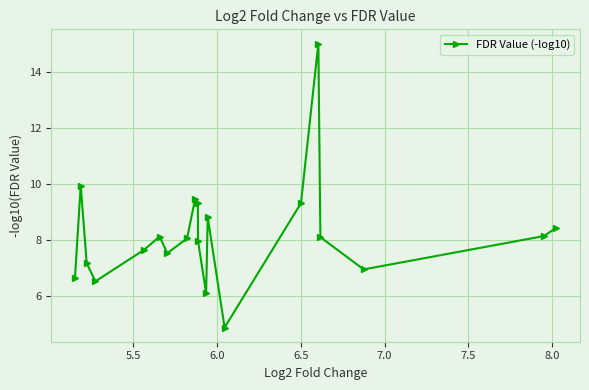

What is the sum of all values?

164.1